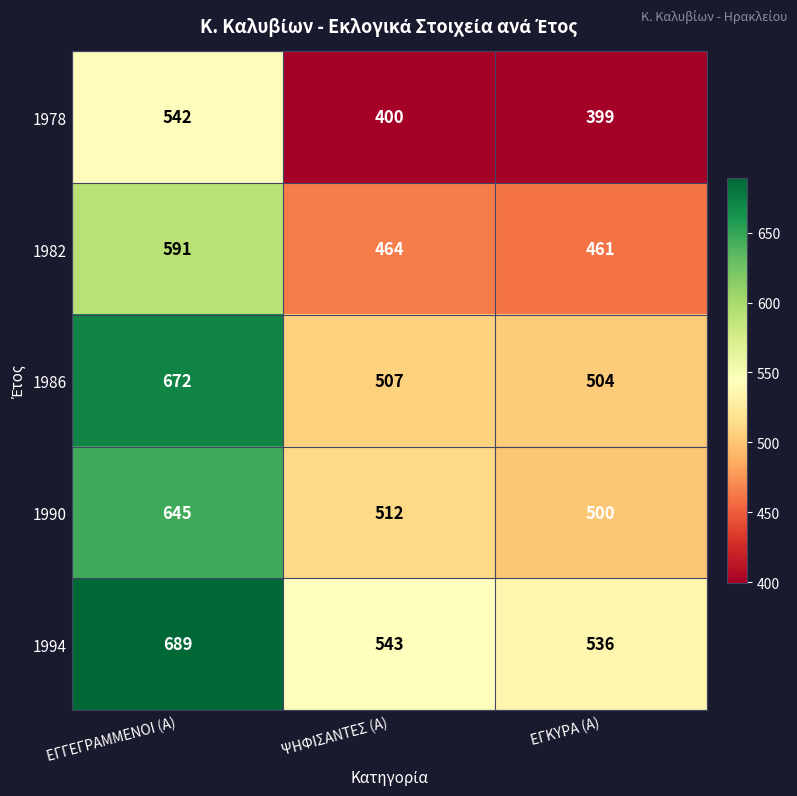

What is the spread (max minus min) of values at ΕΓΚΥΡΑ (Α)?

137